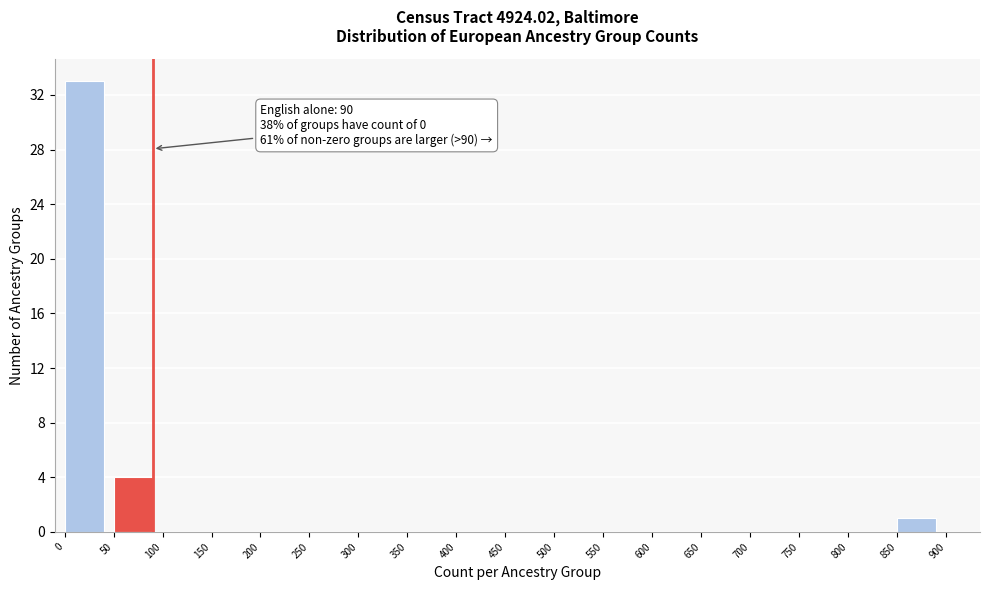

Which range on the x-axis has the tallest bar?

0 to 50